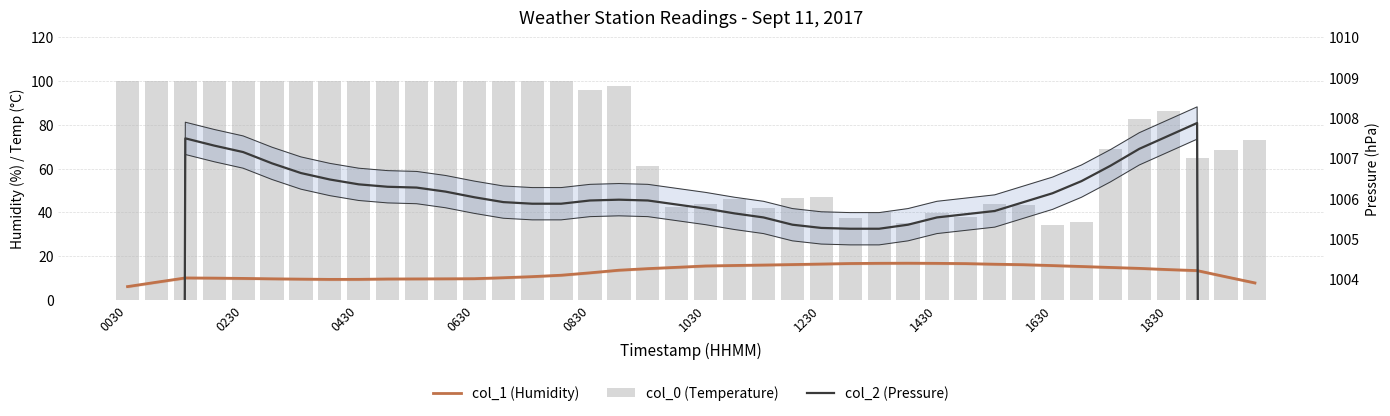

Is the value of col_0 (Temp °C) at 15 greater than the value of col_2 (Pressure hPa) at 1230?

No